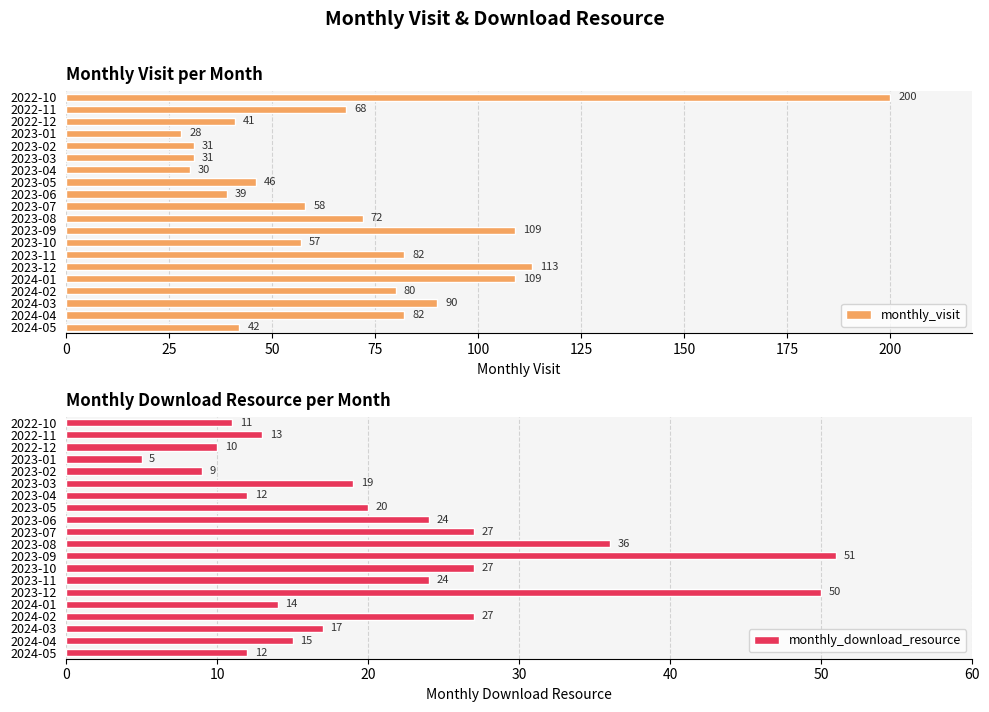

Which series has the widest spread of values?

monthly_visit